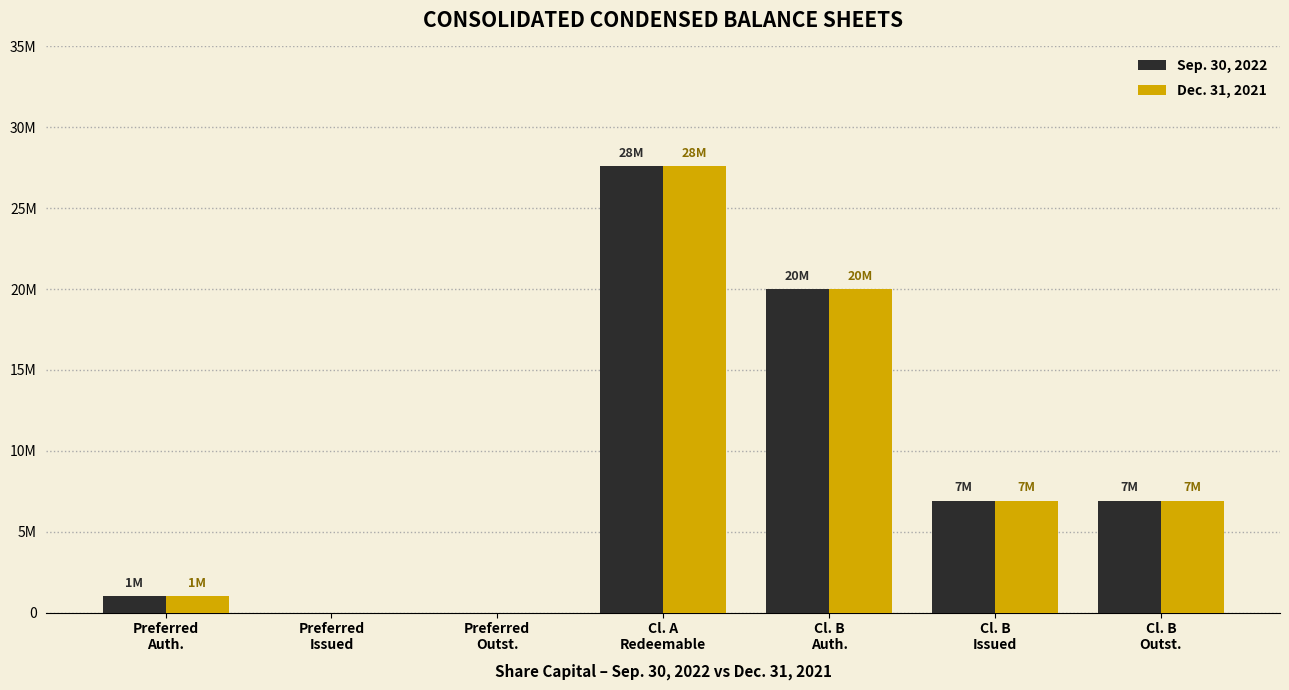

Does the chart contain stacked bars?

No